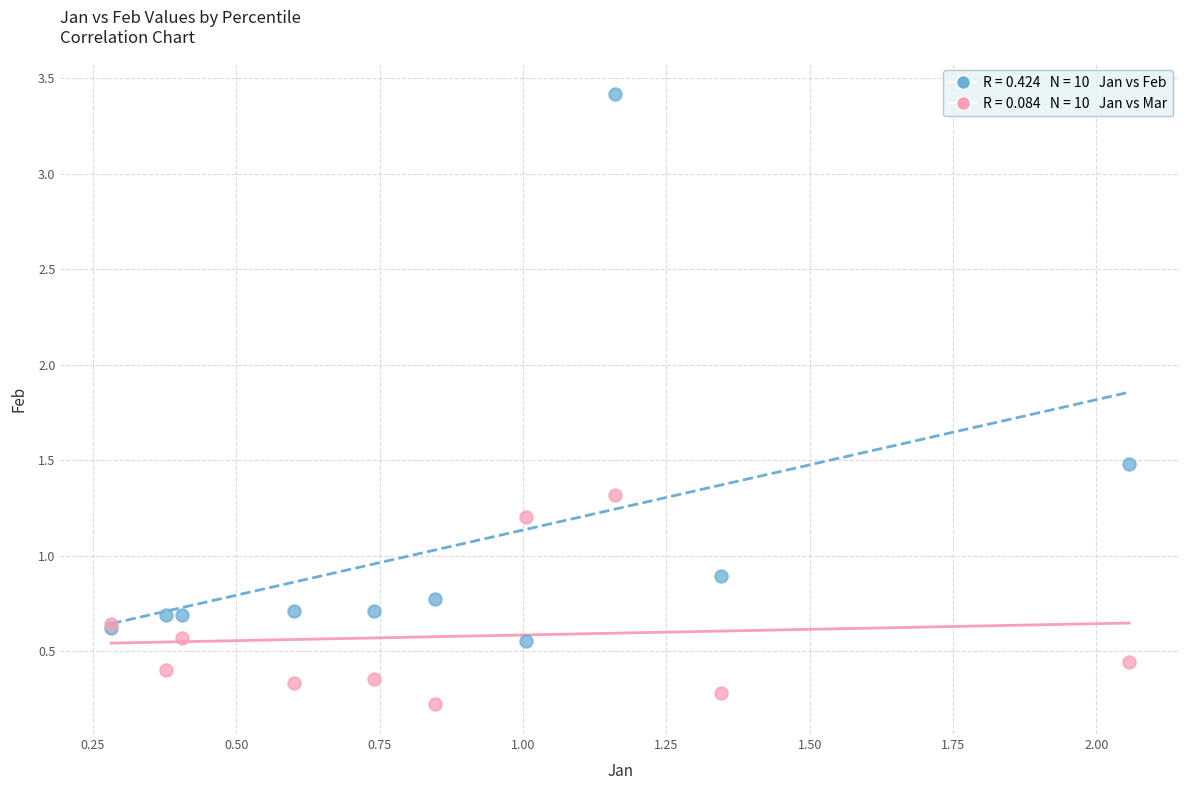

Across all series, what Y value is closest to 1?

0.9